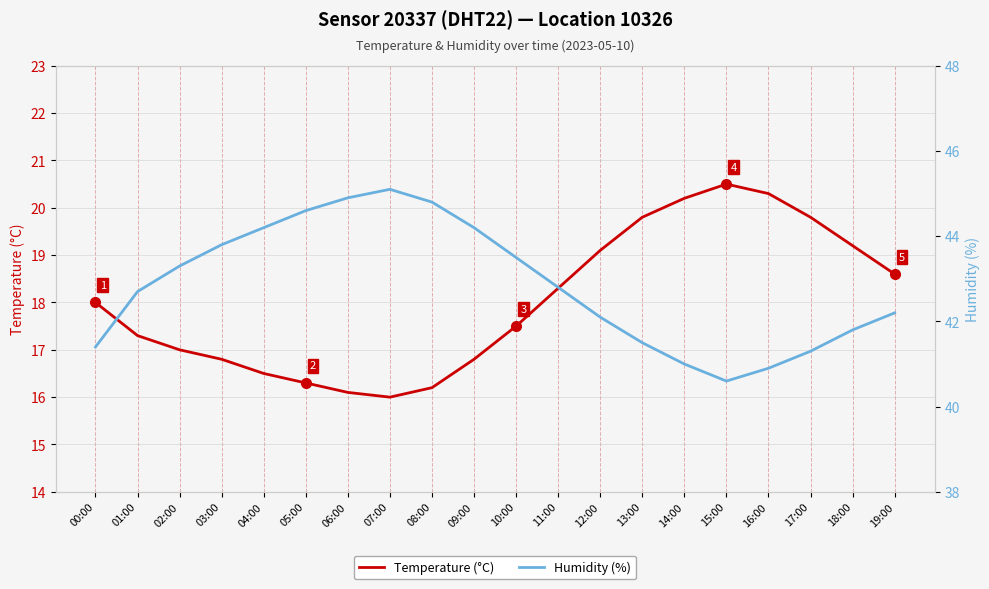

Which series has the widest spread of values?

Temperature (°C)